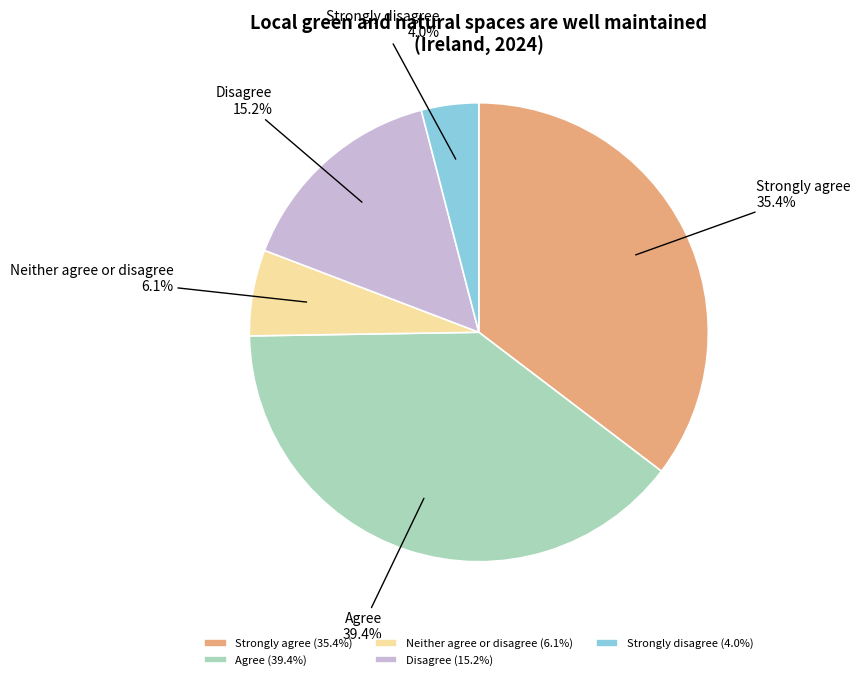

Which has a higher value, Disagree or Agree?

Agree